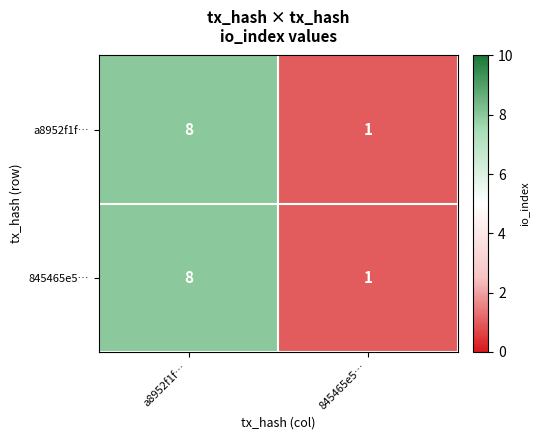

At which category is the sum across all series the highest?

a8952f1f…